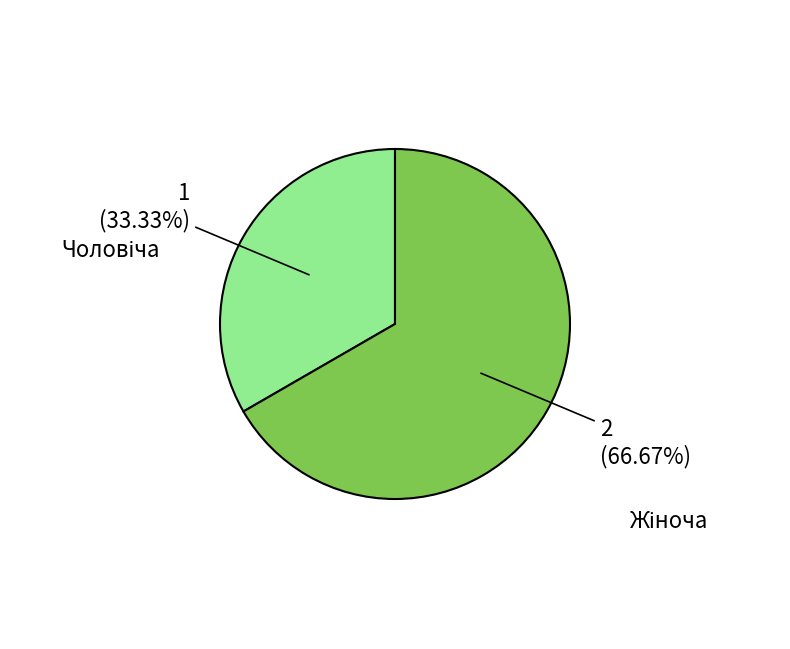

Does any single category account for the majority?

Yes